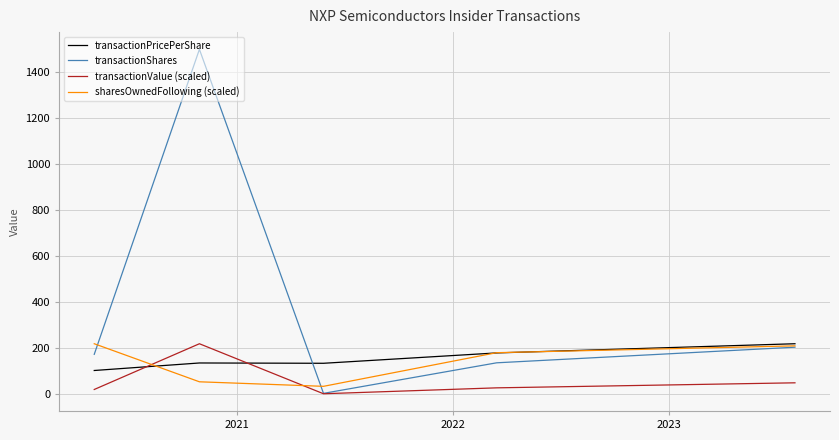

True or false: transactionValue (scaled) and sharesOwnedFollowing (scaled) intersect in this chart.

True